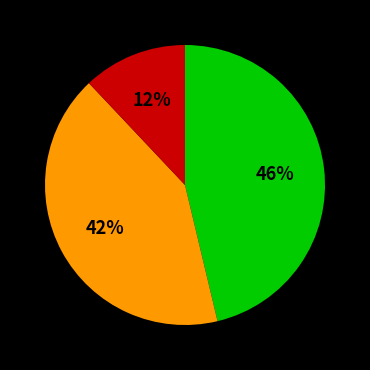

To the nearest percent, what is the average slice percentage?

33%